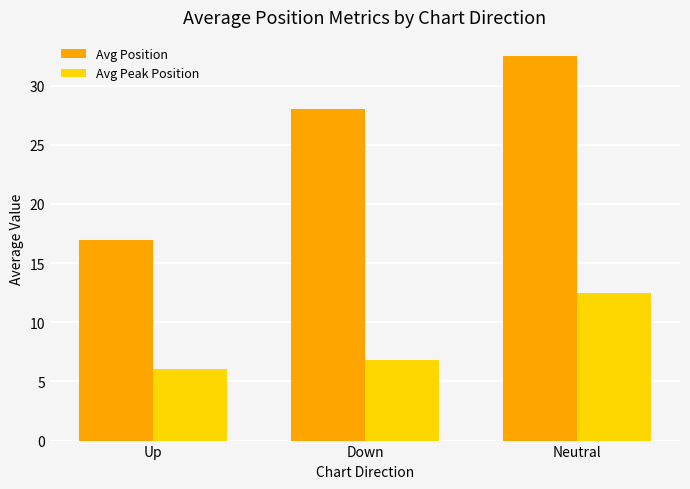

Reading right to left, what are all the values shown in this chart?

Avg Position: 32.5	28.0	17.0
Avg Peak Position: 12.5	6.8	6.0